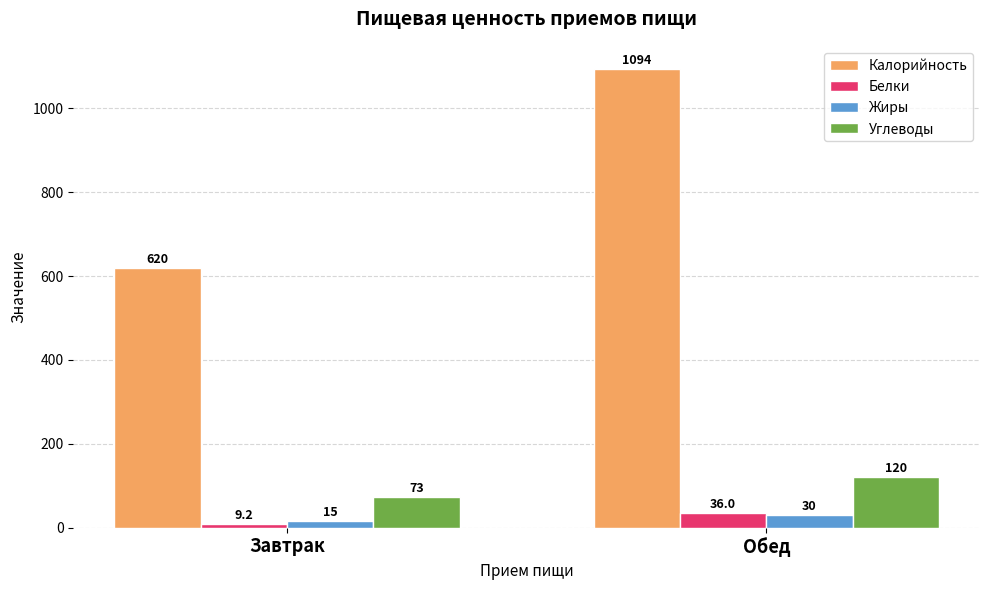

What is the difference between the Белки values at Обед and Завтрак?

26.8